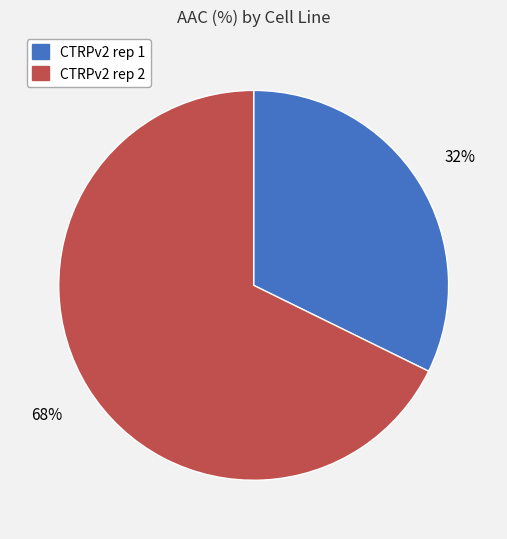

To the nearest percent, what percentage of the pie is CTRPv2 rep 2?

68%